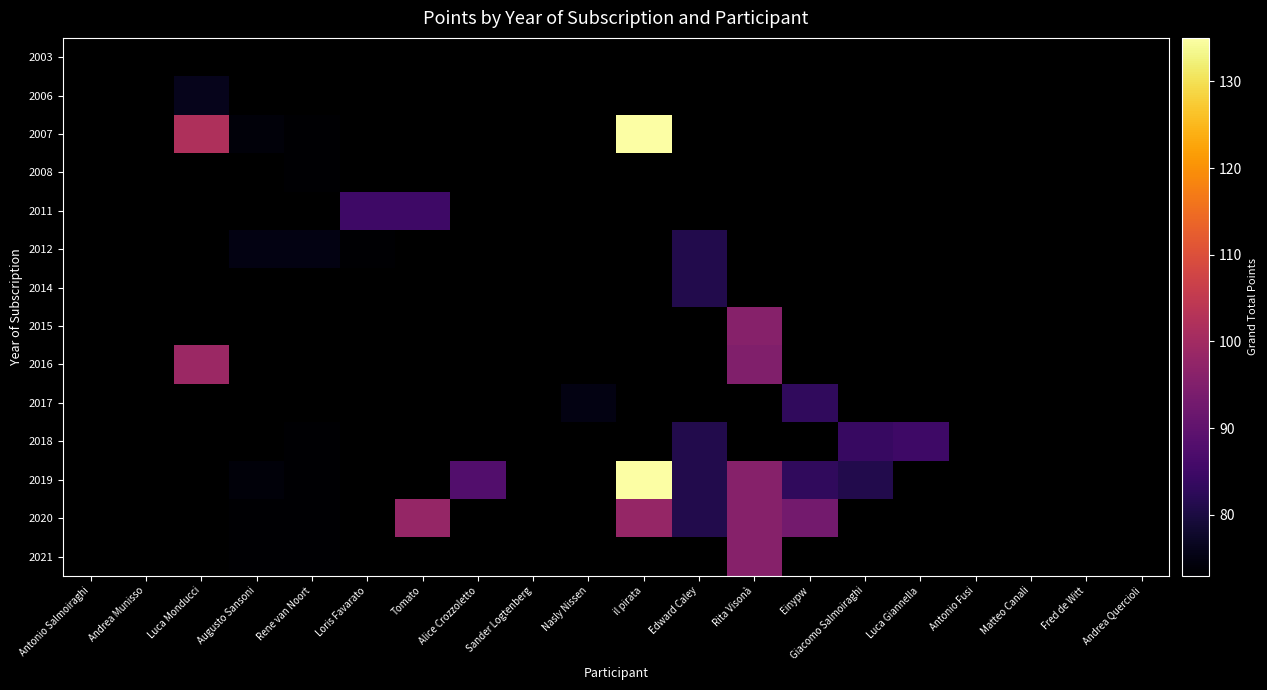

Which has a higher value, Fred de Witt or Loris Favarato?

Loris Favarato